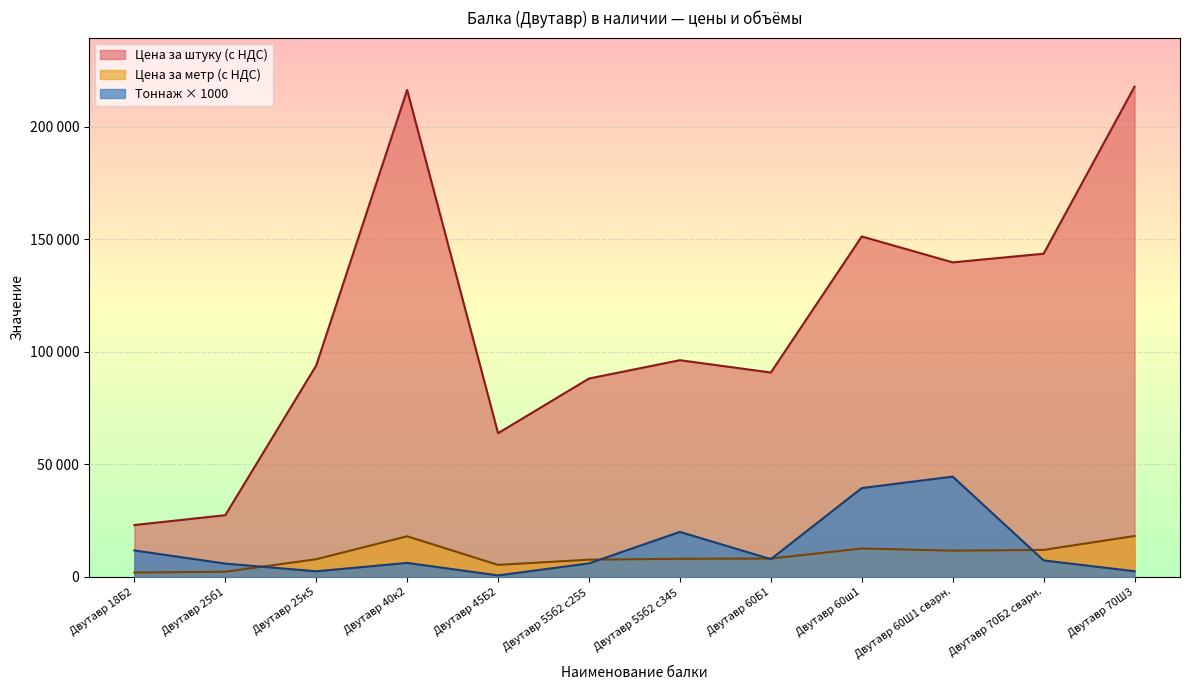

What is the difference between the maximum and minimum values in the Цена за метр (с НДС) series?

16233.0